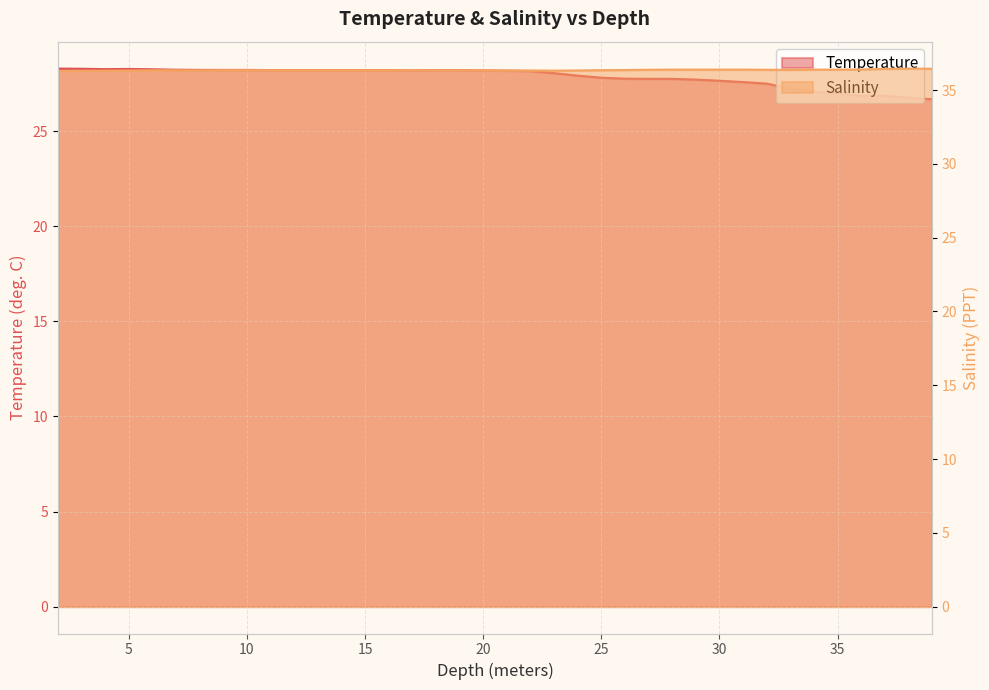

What is the sum of the Salinity values at 24.0 and 18.0?

72.7